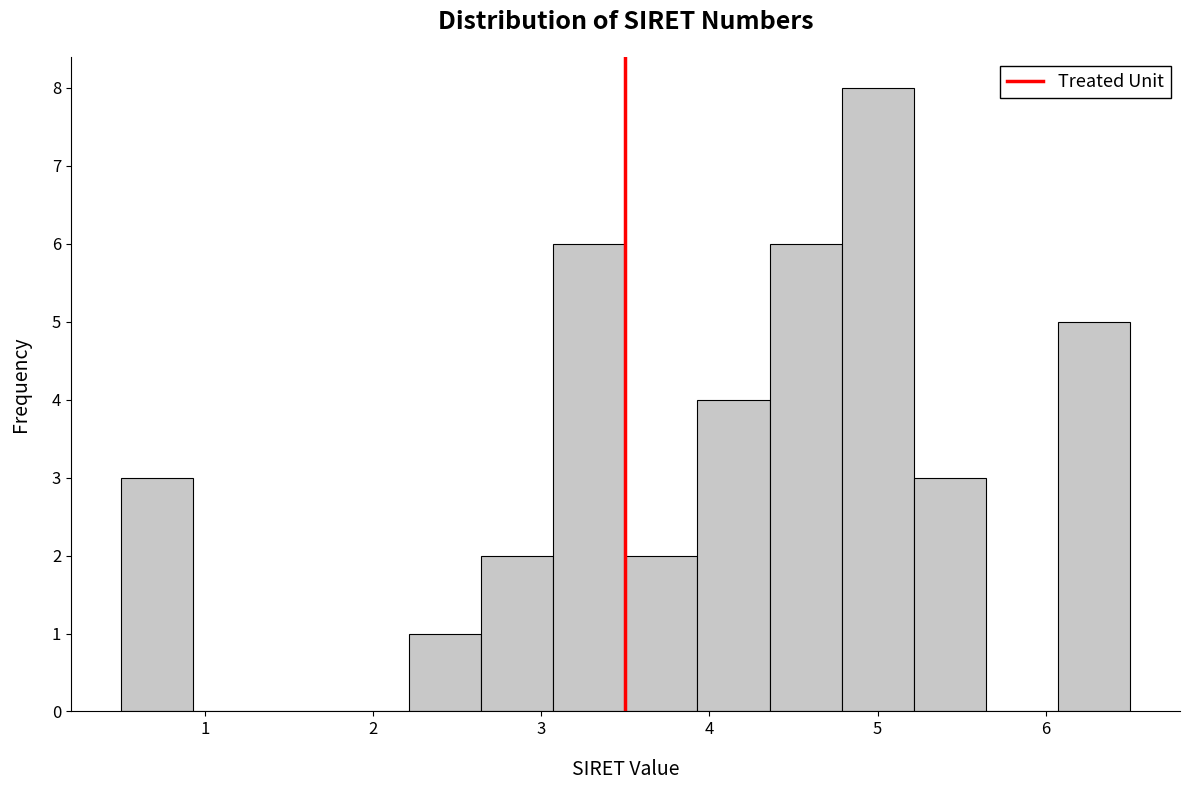

Over which range of the x-axis is the bar tallest?

4.8 to 5.2